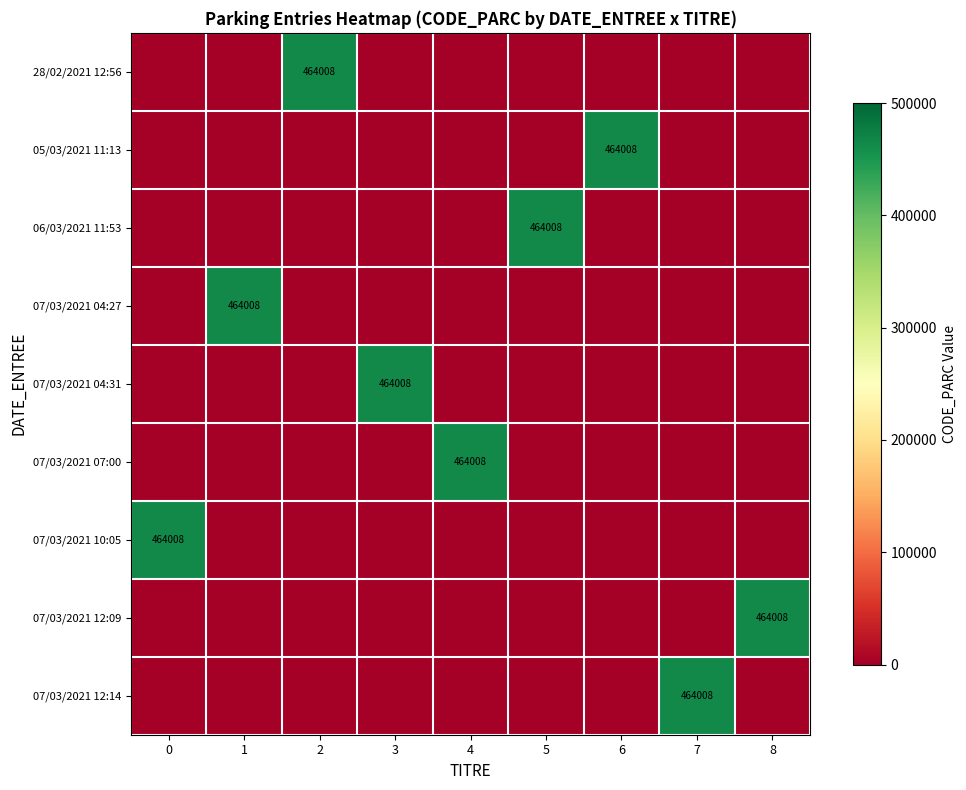

True or false: 06/03/2021 11:53 has a value of 464008 at 5.

True